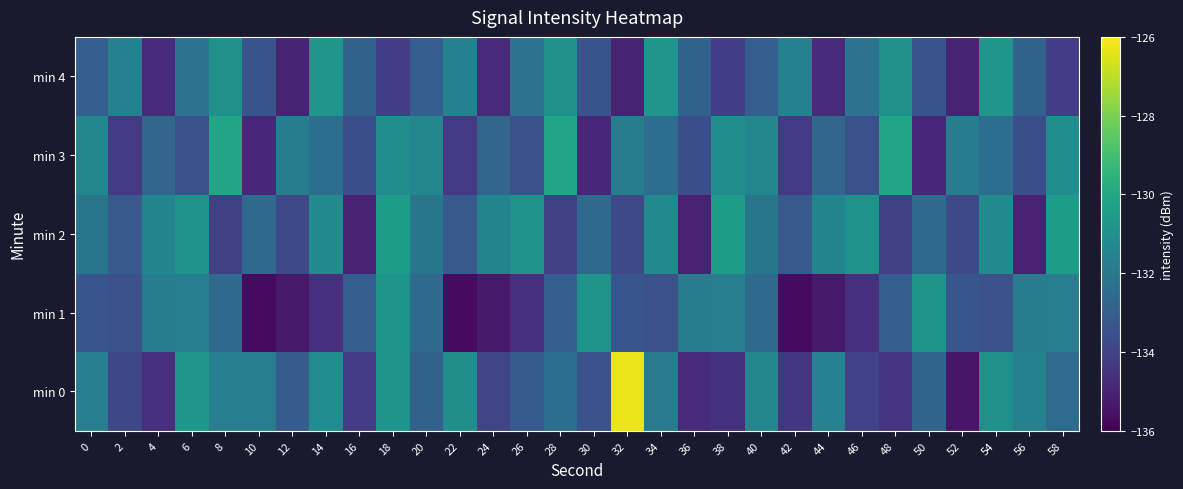

How many distinct data groups are displayed?

5